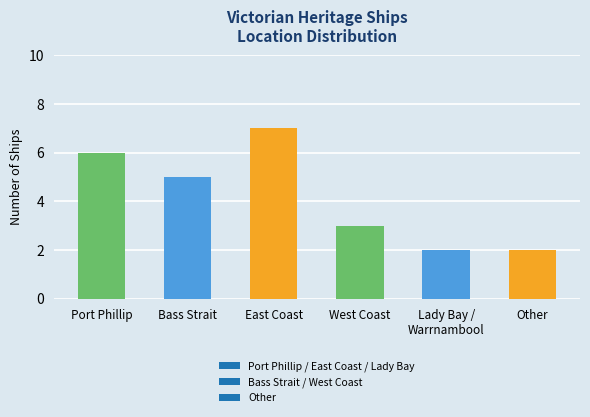

Does the chart contain stacked bars?

No